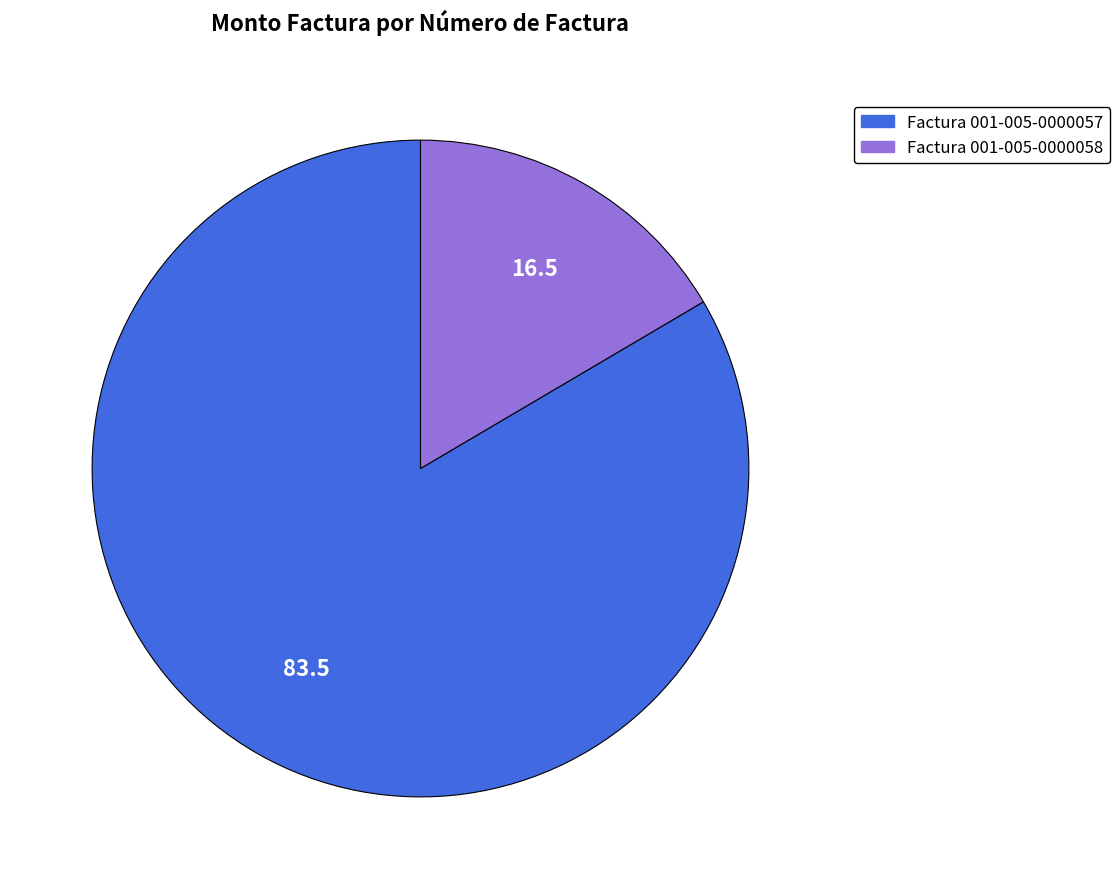

Which category has the biggest portion of the pie?

Factura 001-005-0000057